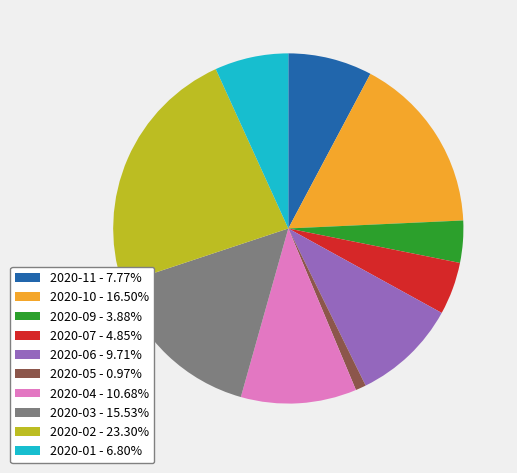

Combined, do 2020-02 - 23.30% and 2020-11 - 7.77% account for over 50%?

No